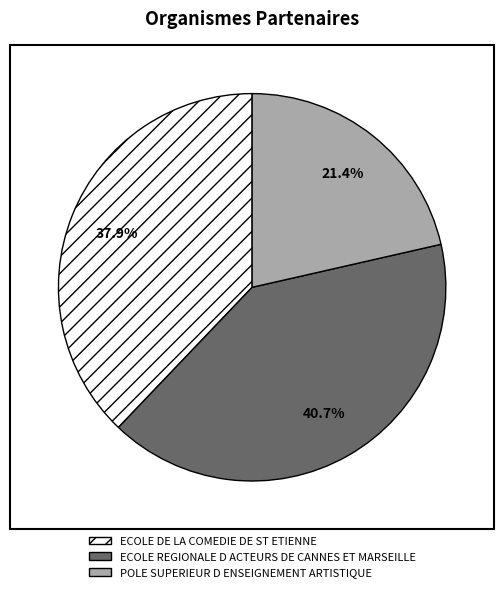

Is it true that ECOLE REGIONALE D ACTEURS DE CANNES ET MARSEILLE is 34% of the pie?

False